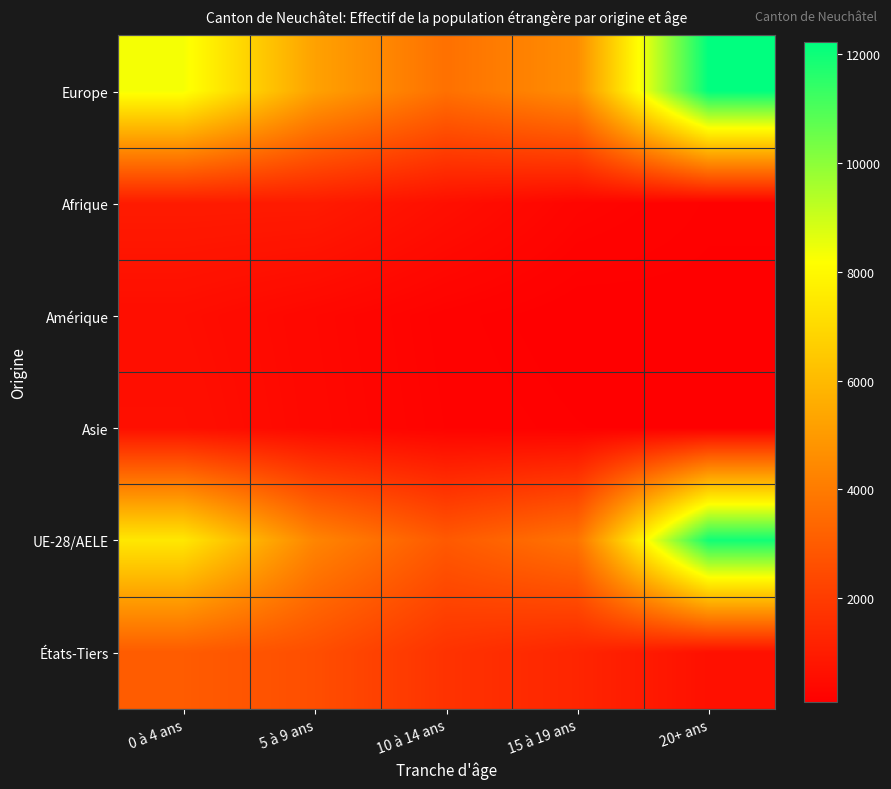

What is the difference between the highest and lowest values at 5 à 9 ans?

4889